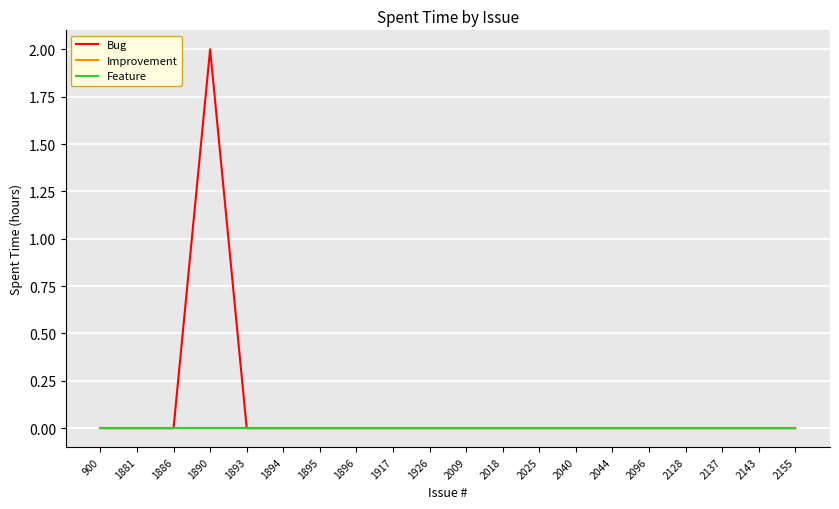

Does the chart display data point markers on the line(s)?

No